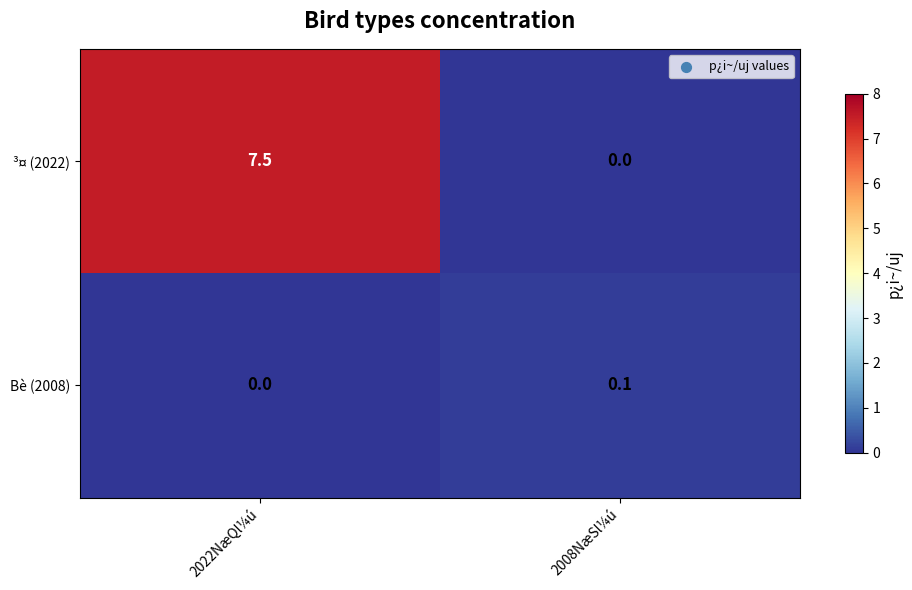

The value of Bè (2008) at 2022NæQl¼ú is 0.0. True or false?

True